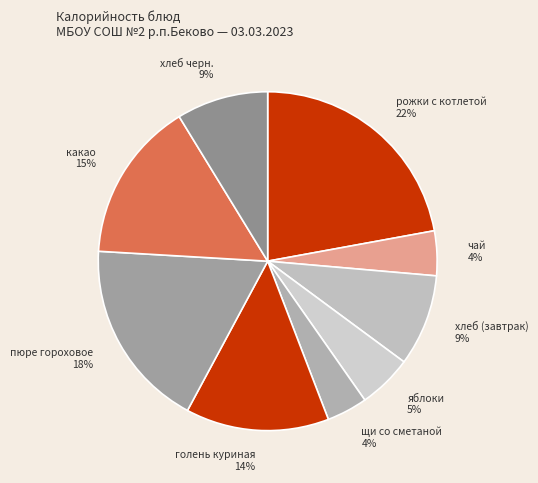

Is it true that хлеб черн. is 9% of the pie?

True